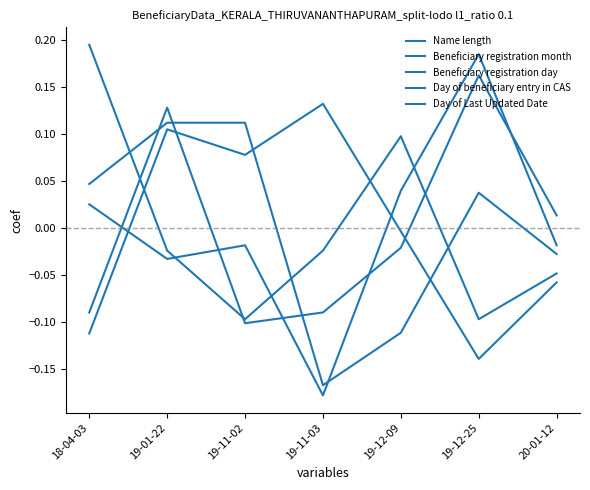

How many lines are shown in the chart?

5